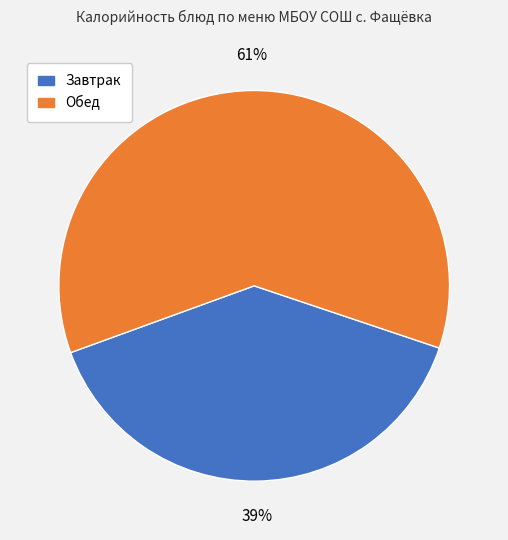

Which slice is the largest?

Обед